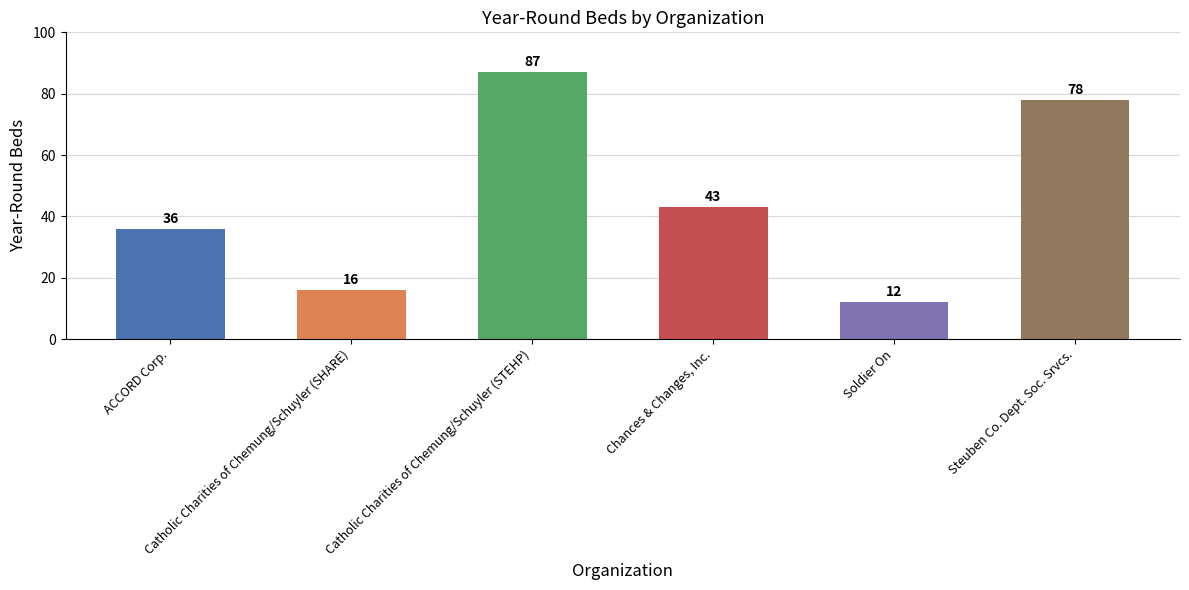

Rank the categories by value from lowest to highest.

Soldier On, Catholic Charities of Chemung/Schuyler (SHARE), ACCORD Corp., Chances & Changes, Inc., Steuben Co. Dept. Soc. Srvcs., Catholic Charities of Chemung/Schuyler (STEHP)